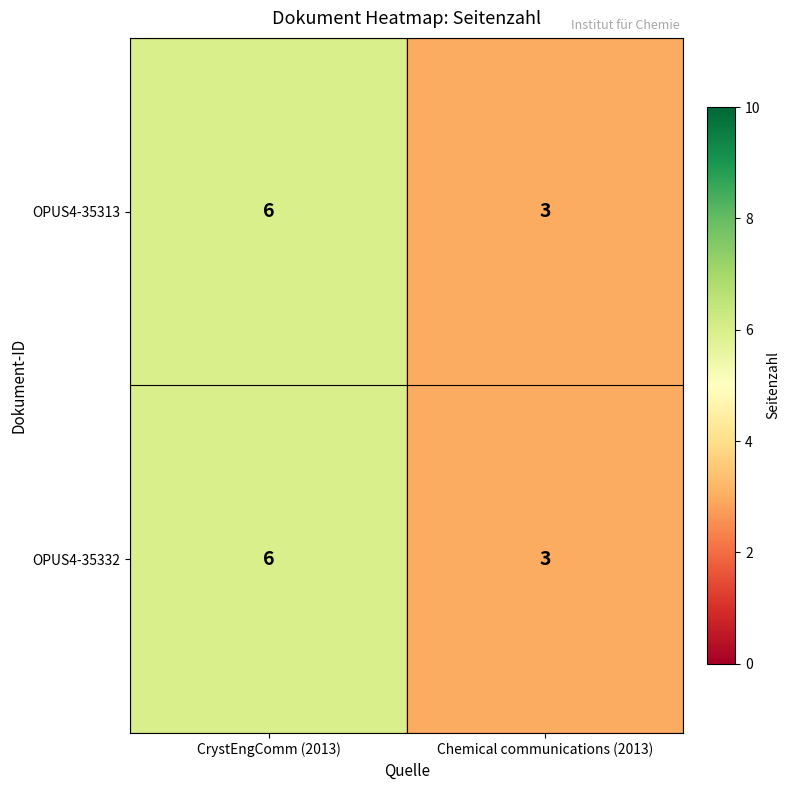

At which category does the chart reach its peak across all series?

CrystEngComm (2013)